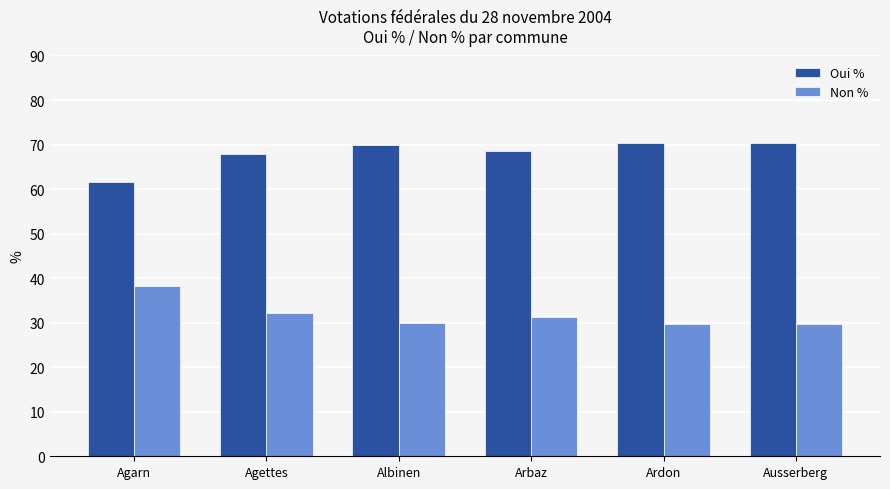

Read the Non % value at Arbaz.

31.4